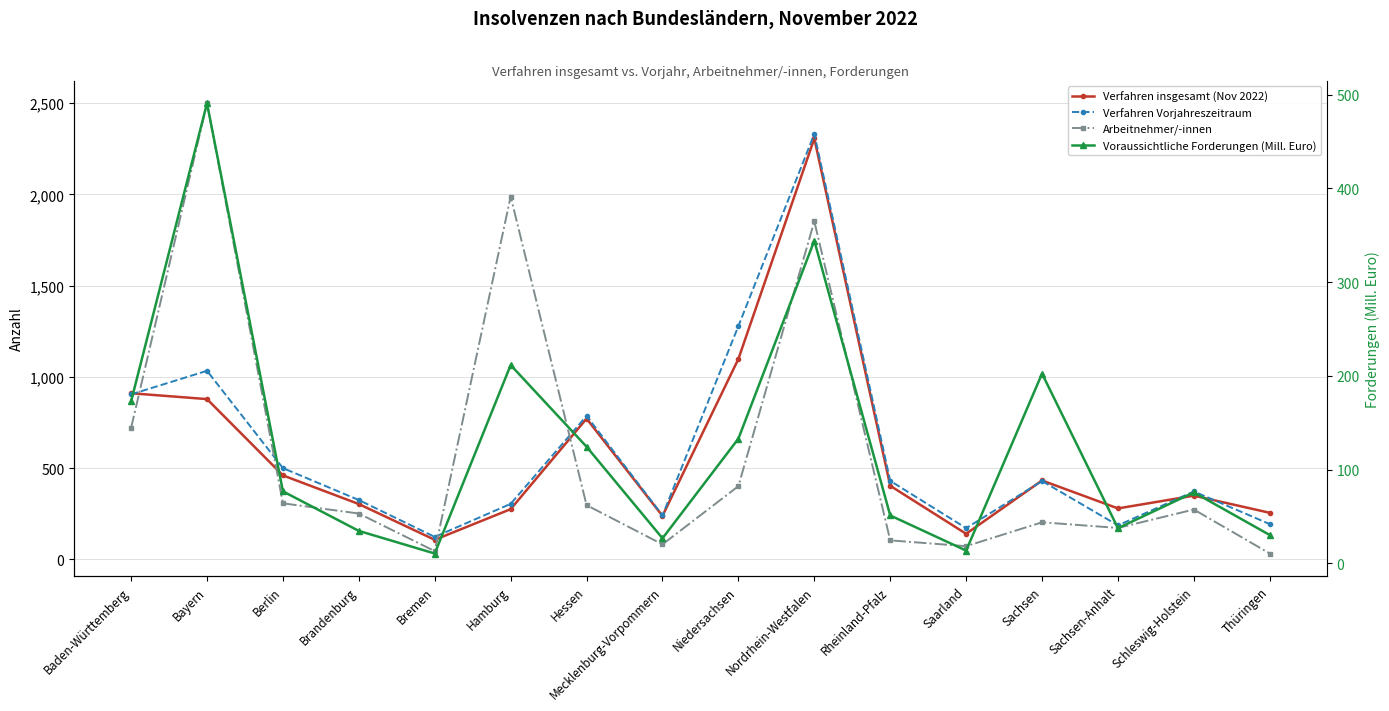

At which category is the sum across all series the highest?

Nordrhein-Westfalen